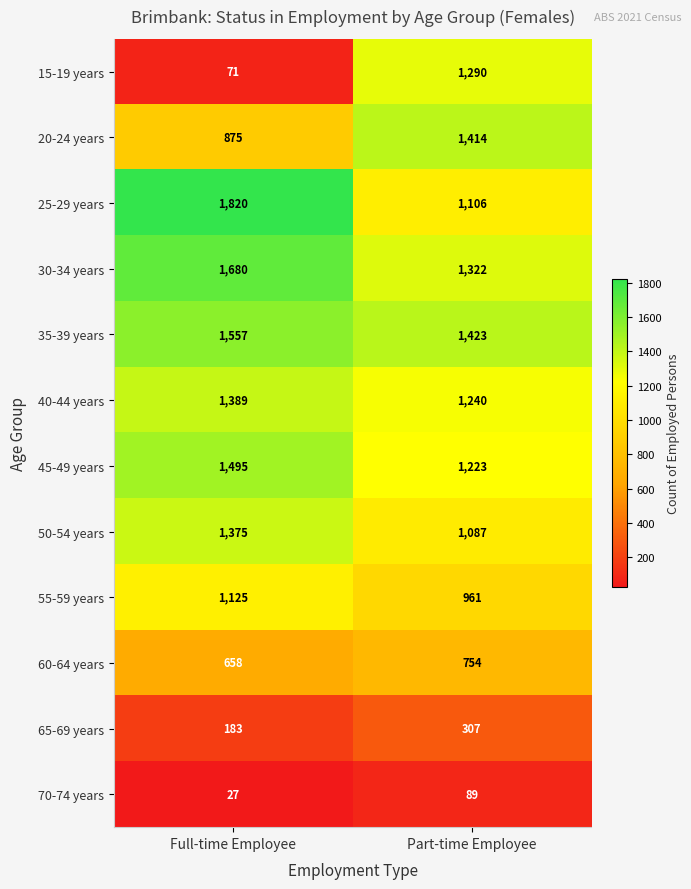

What value does the 25-29 years series have at Part-time Employee, to the nearest 50?

1100